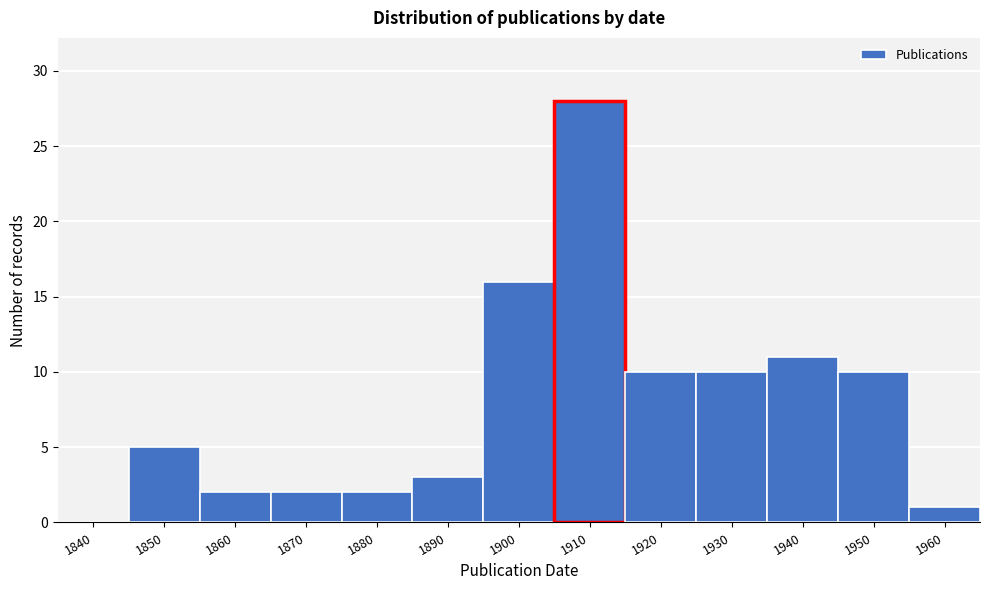

Reading left to right, what are all the values shown in this chart?

1840=0	1850=5	1860=2	1870=2	1880=2	1890=3	1900=16	1910=28	1920=10	1930=10	1940=11	1950=10	1960=1